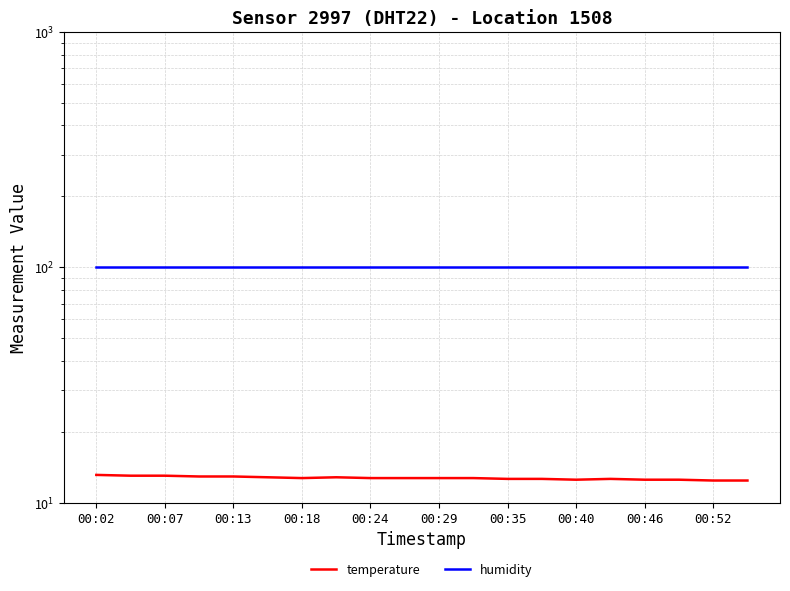

At which category is the sum across all series the highest?

00:02